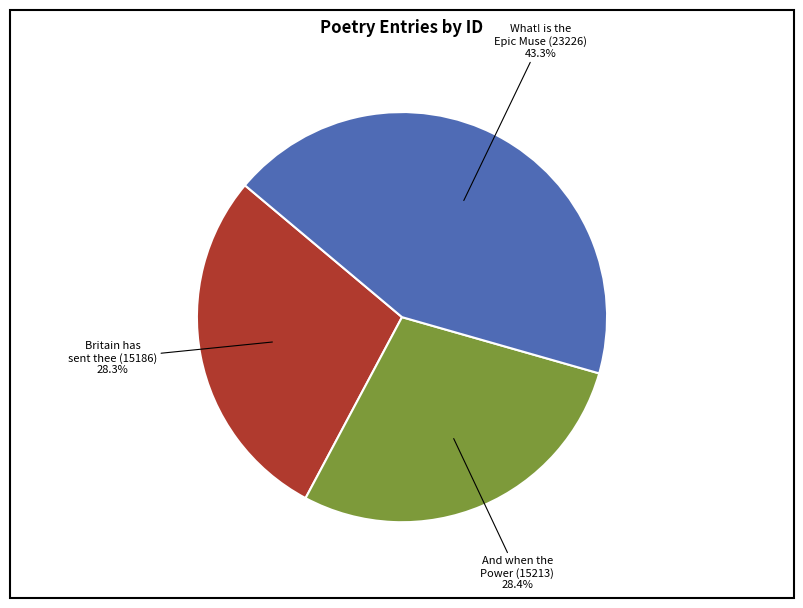

What is the ratio of the value at What! is the Epic Muse (23226) to the value at And when the Power (15213)?

1.5